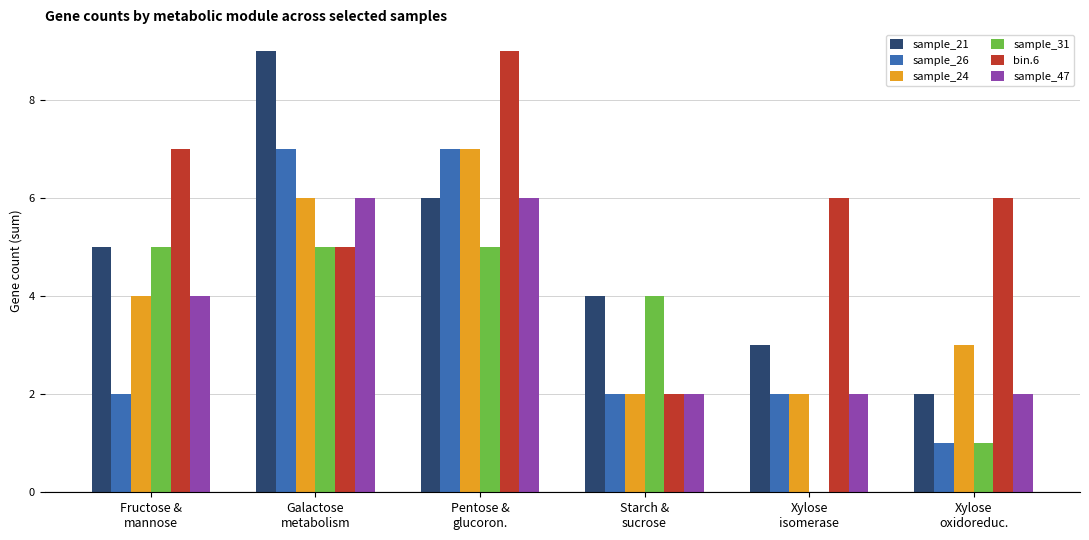

What is the sum of all sample_24 values?

24